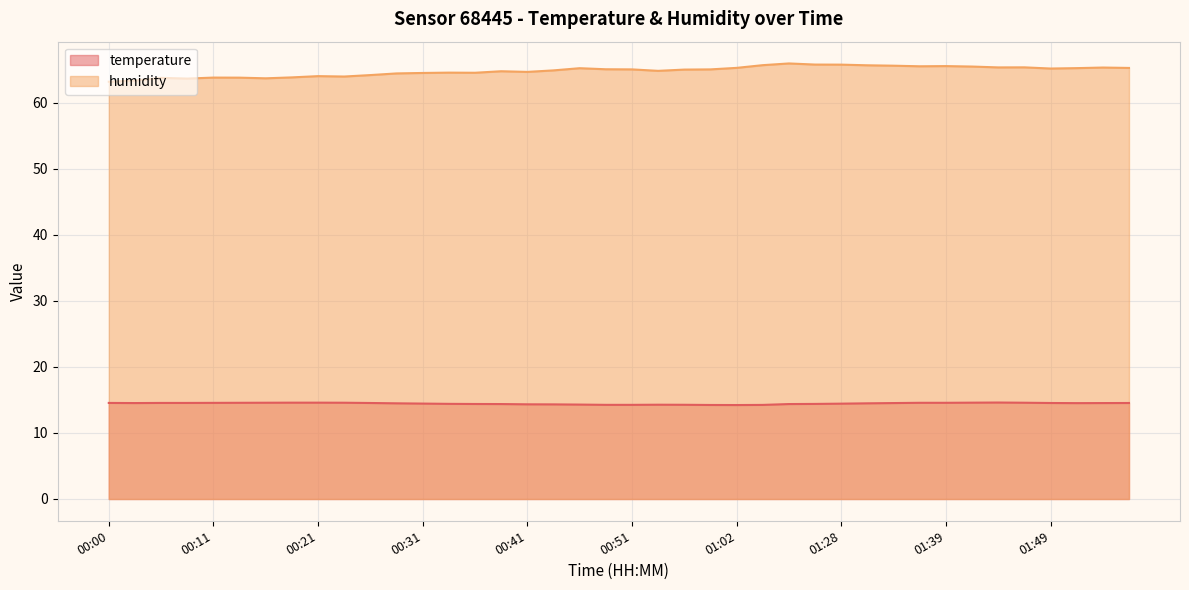

True or false: temperature and humidity cross at least once.

False